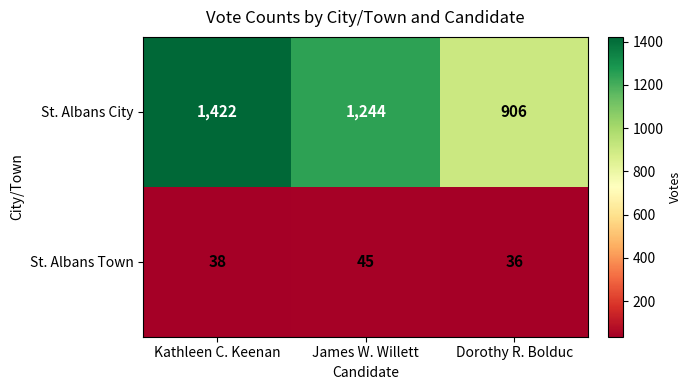

At Kathleen C. Keenan, list the series in order from largest to smallest.

St. Albans City, St. Albans Town